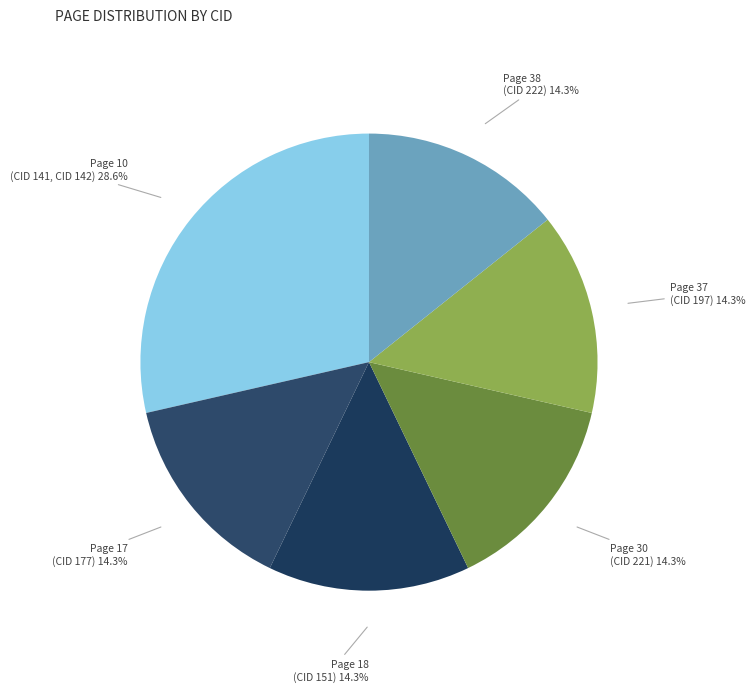

Approximately how many times larger is the value at Page 17 (CID 177) compared to Page 18 (CID 151)?

1.0